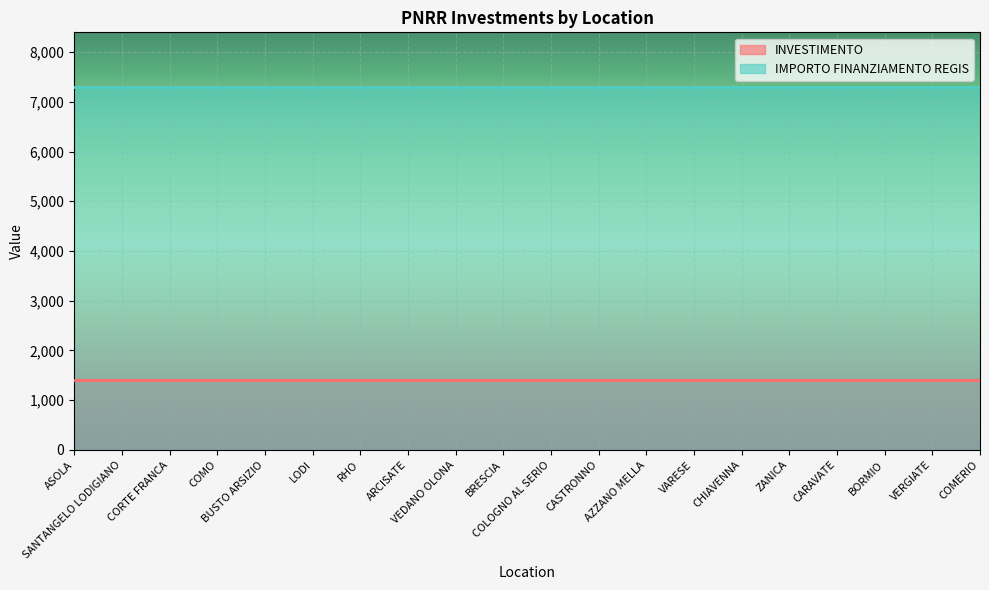

What is the approximate value of IMPORTO FINANZIAMENTO REGIS at COMO?

7301